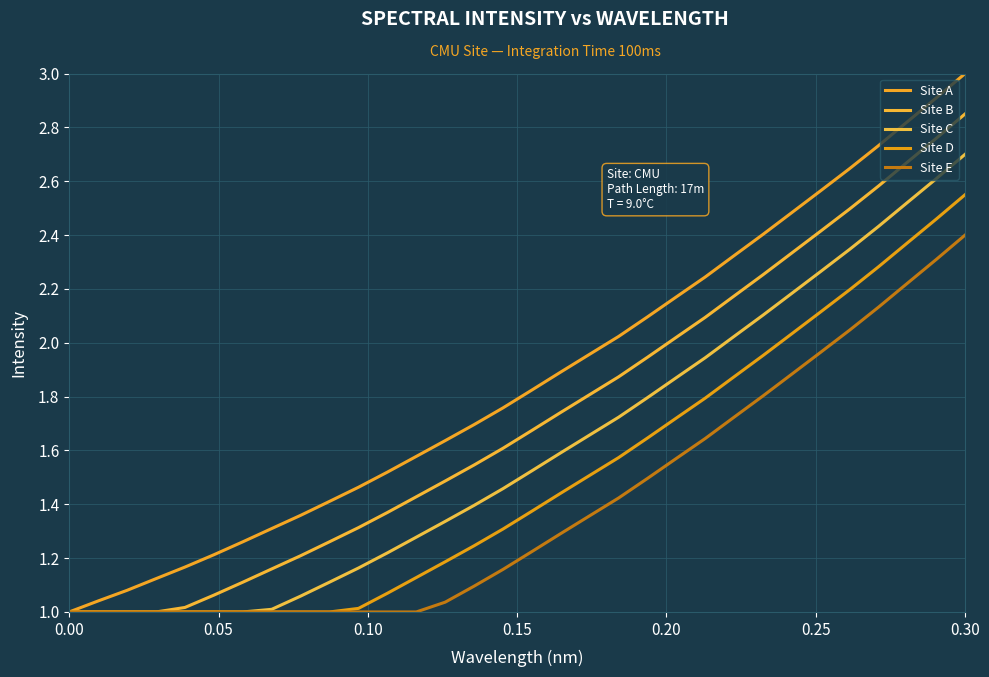

Does the chart display data point markers on the line(s)?

No